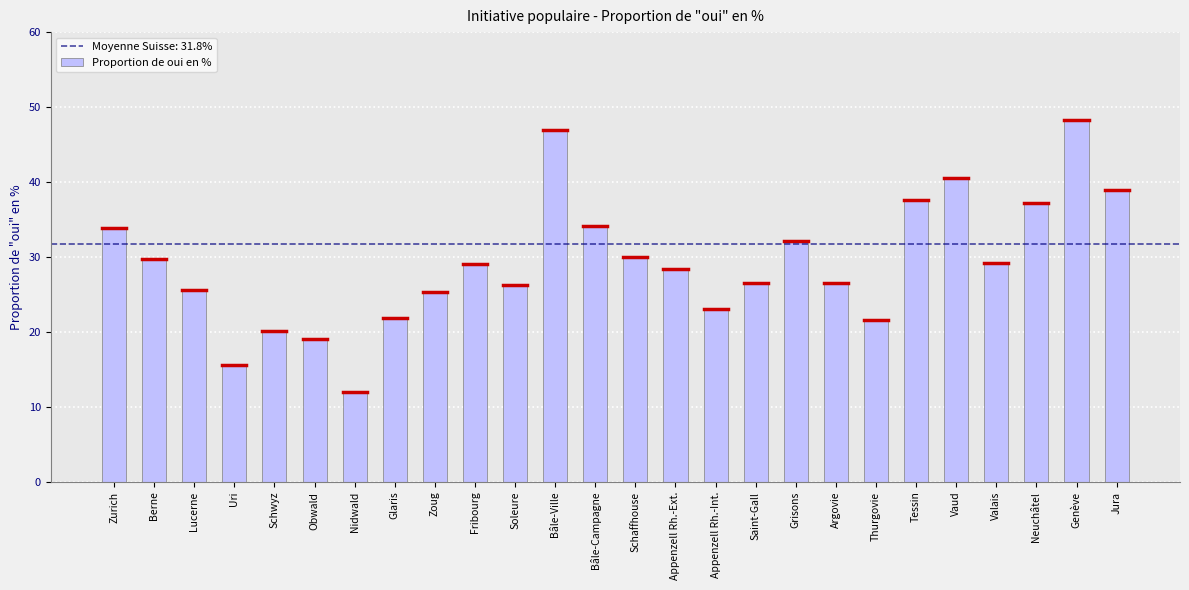

Which category has the highest value across all series?

Genève